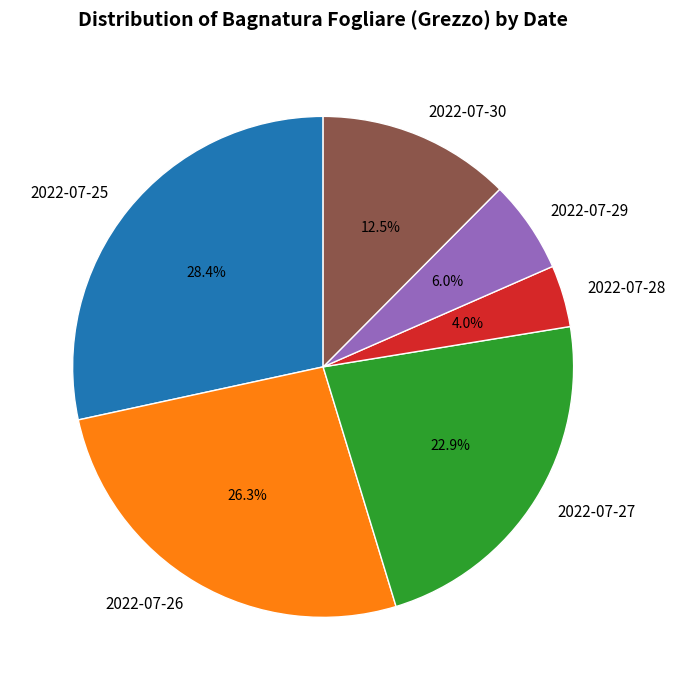

What is the ratio of the value at 2022-07-28 to the value at 2022-07-25?

0.1